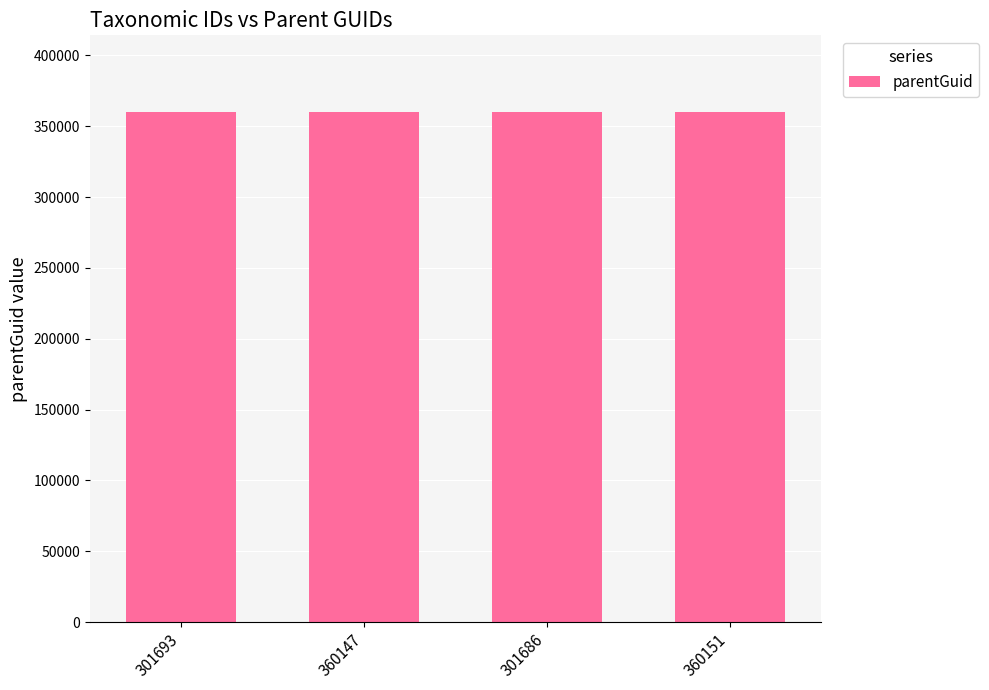

What is the smallest value displayed?

360145